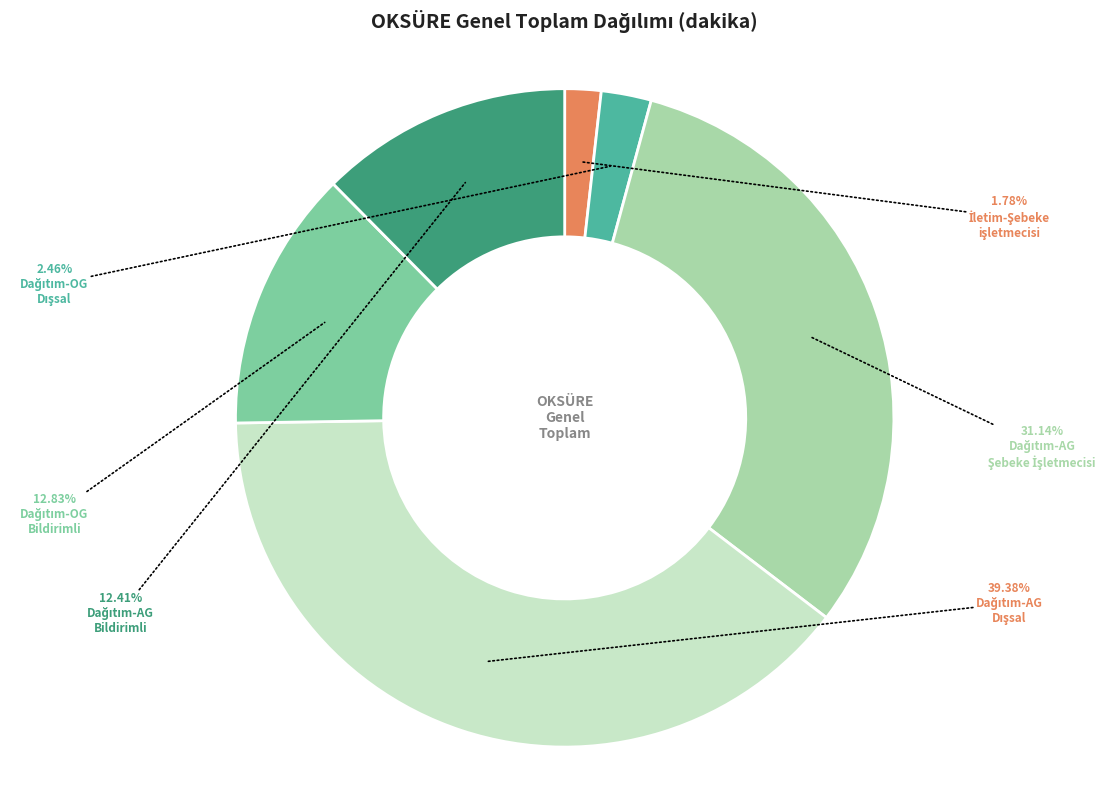

Is there any slice that represents more than half of the pie?

No